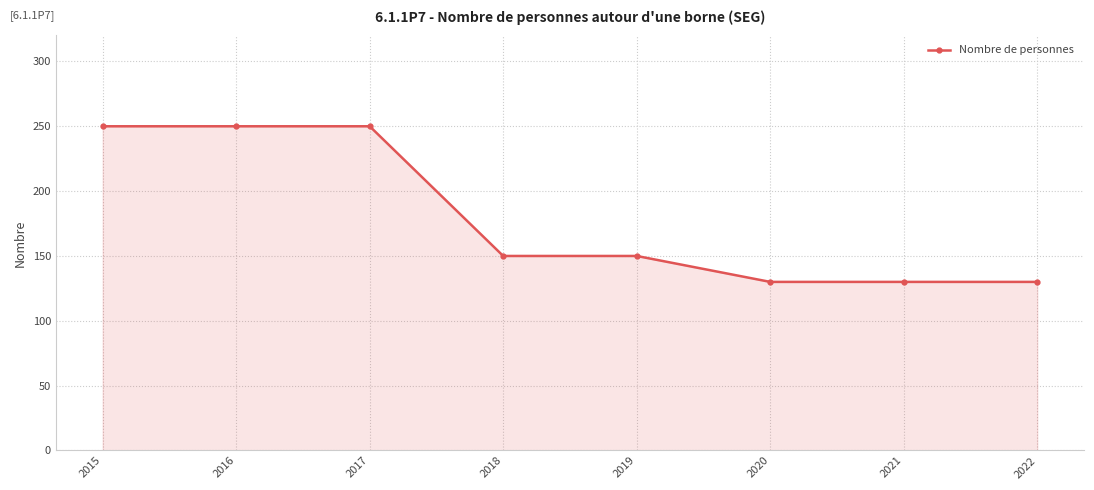

What is the value of the 4th point from the left?

150